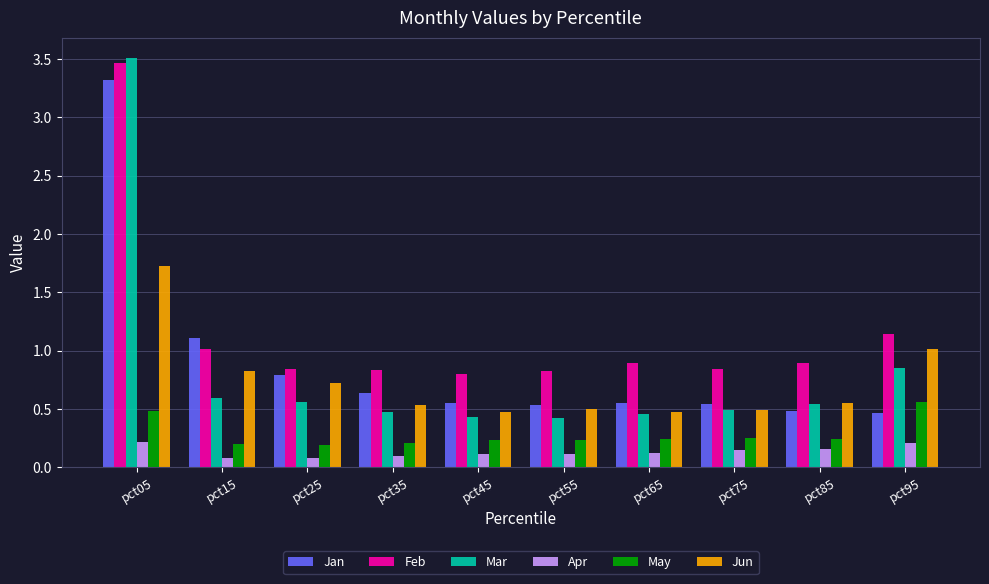

Where is Feb nearest to the value 2?

pct95